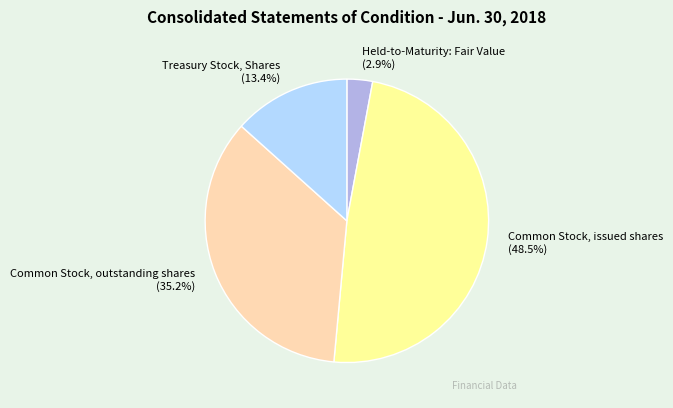

Does any single category account for the majority?

No